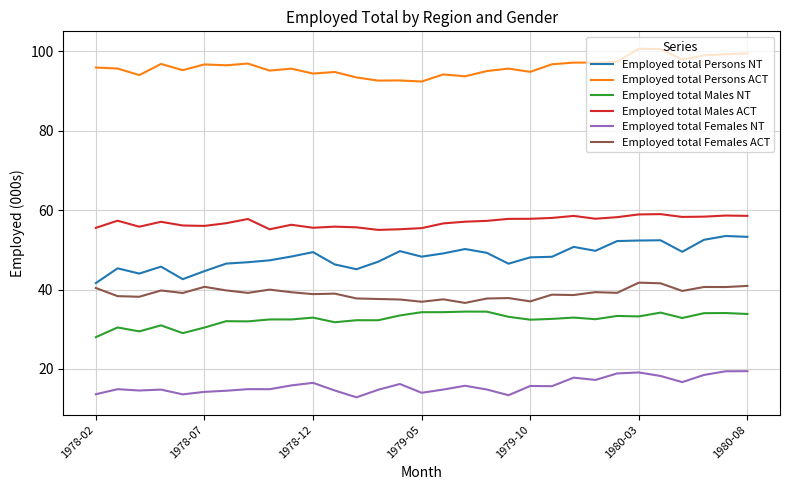

What is the highest value of the Employed total Females NT series?

19.4